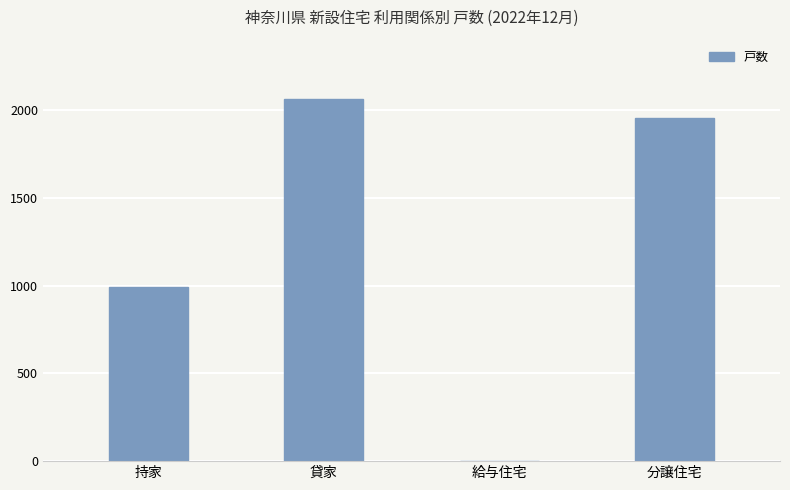

What is the sum of the values at 分譲住宅 and 持家?

2945